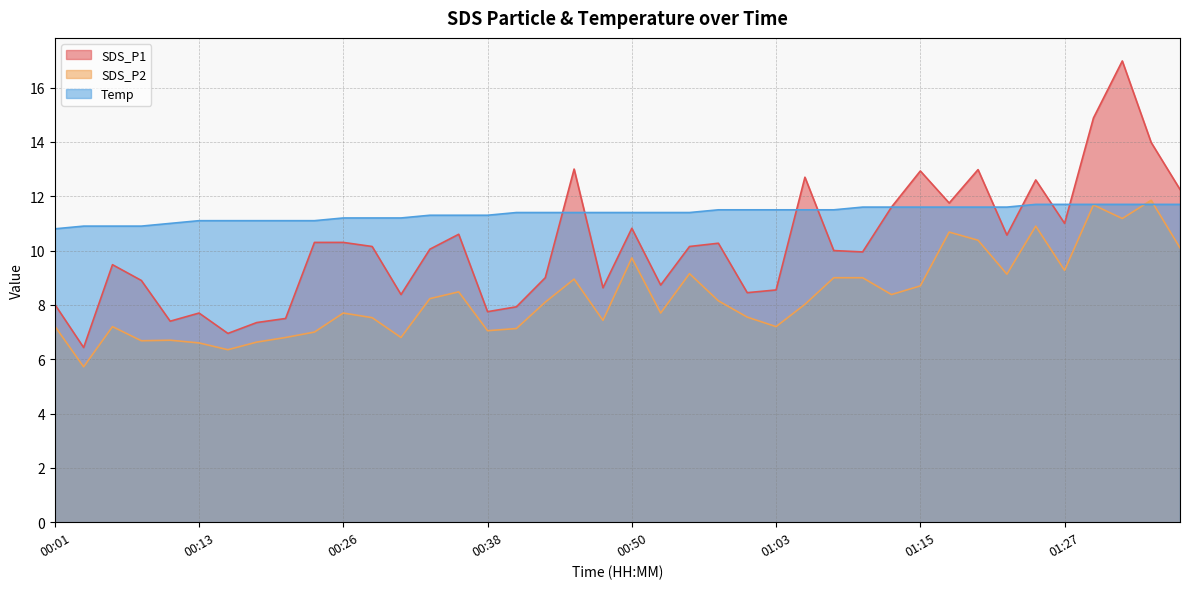

Where is SDS_P1 nearest to the value 11?

01:27